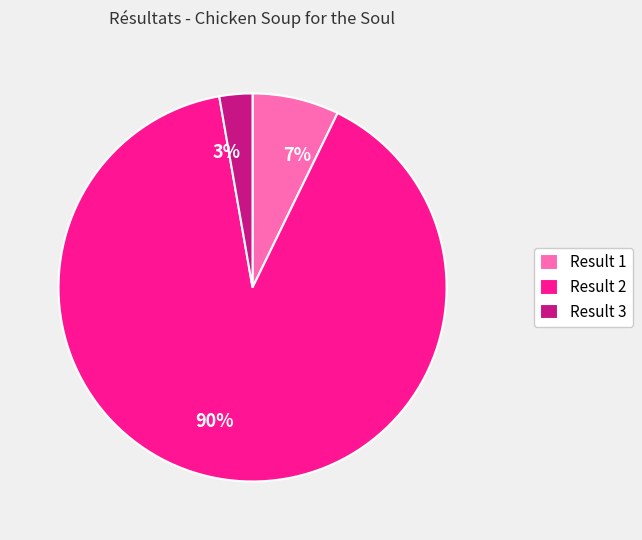

To the nearest percent, what is the difference between the largest and smallest slice percentages?

87%